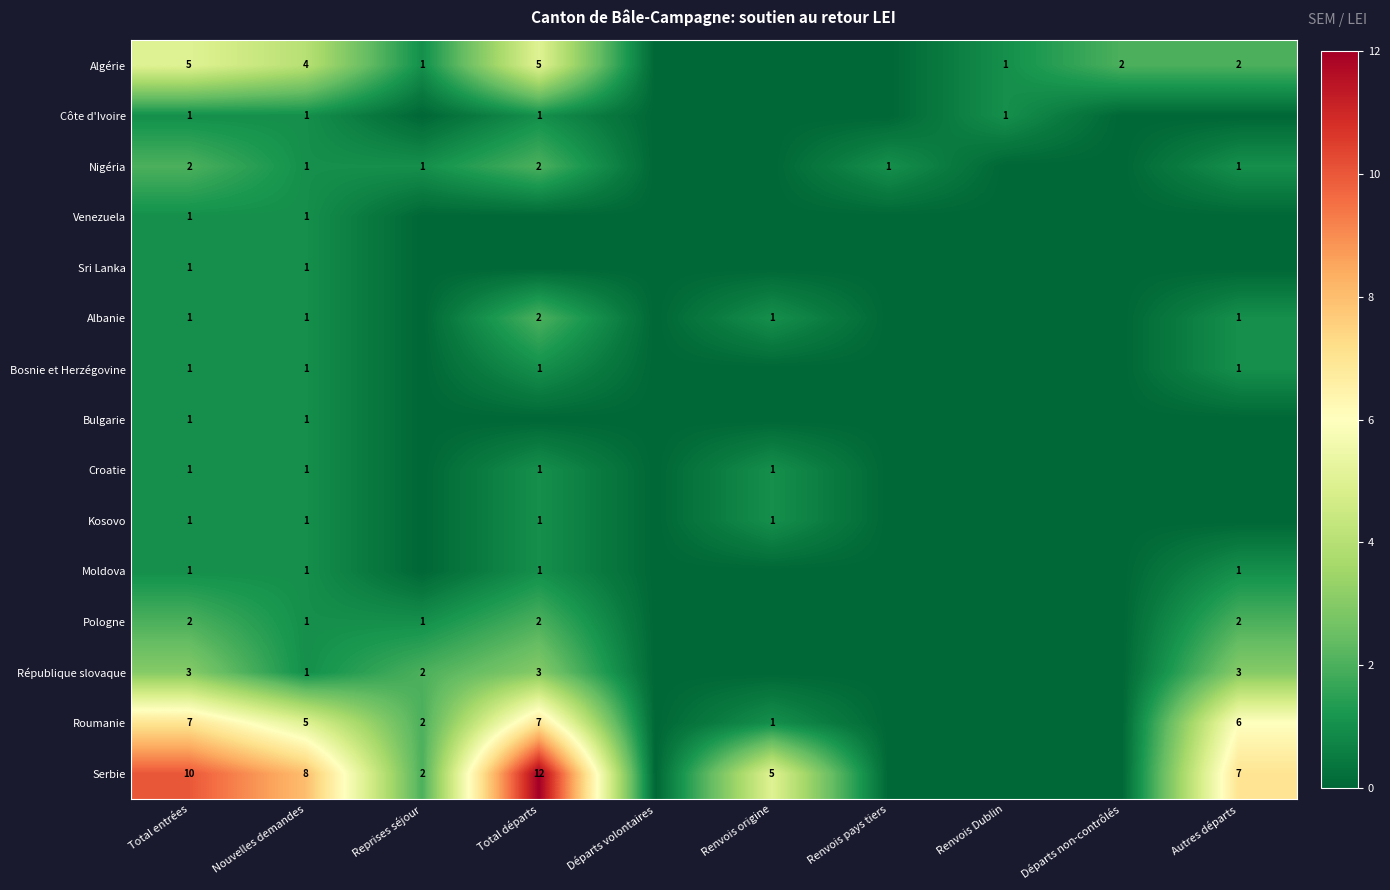

What is the difference between the highest and lowest values at Nouvelles demandes?

7